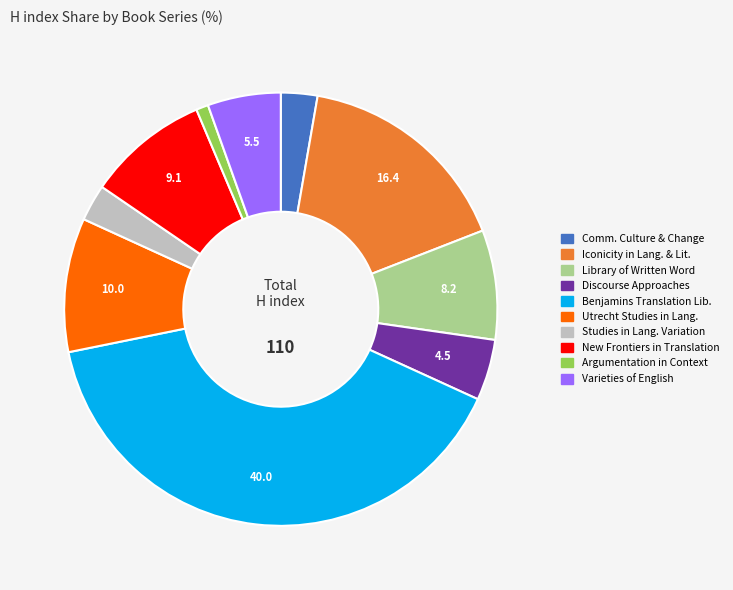

Is there any slice that represents more than half of the pie?

No